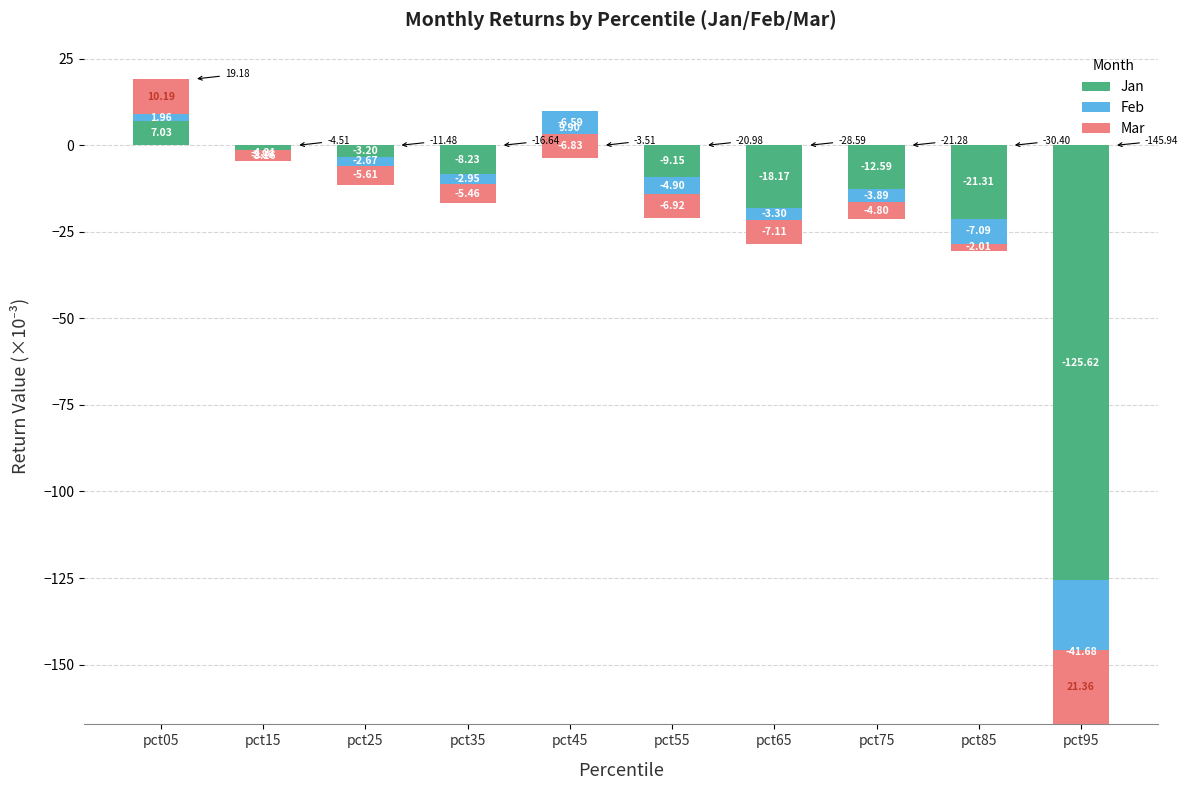

How many negative values does the Feb series have?

8